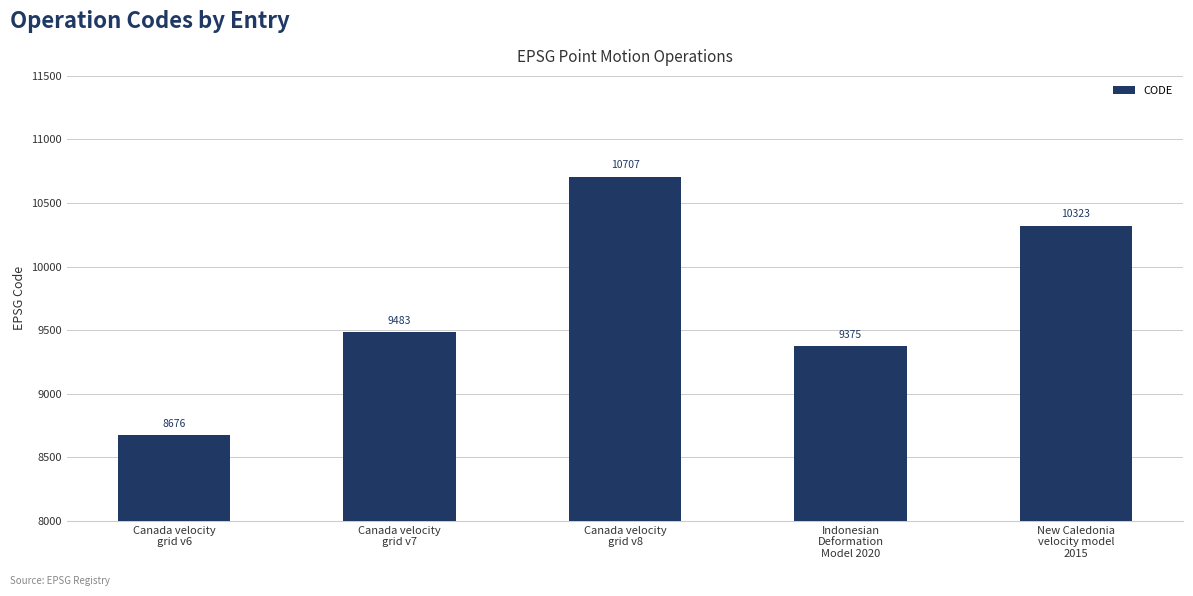

What is the average value?

9713